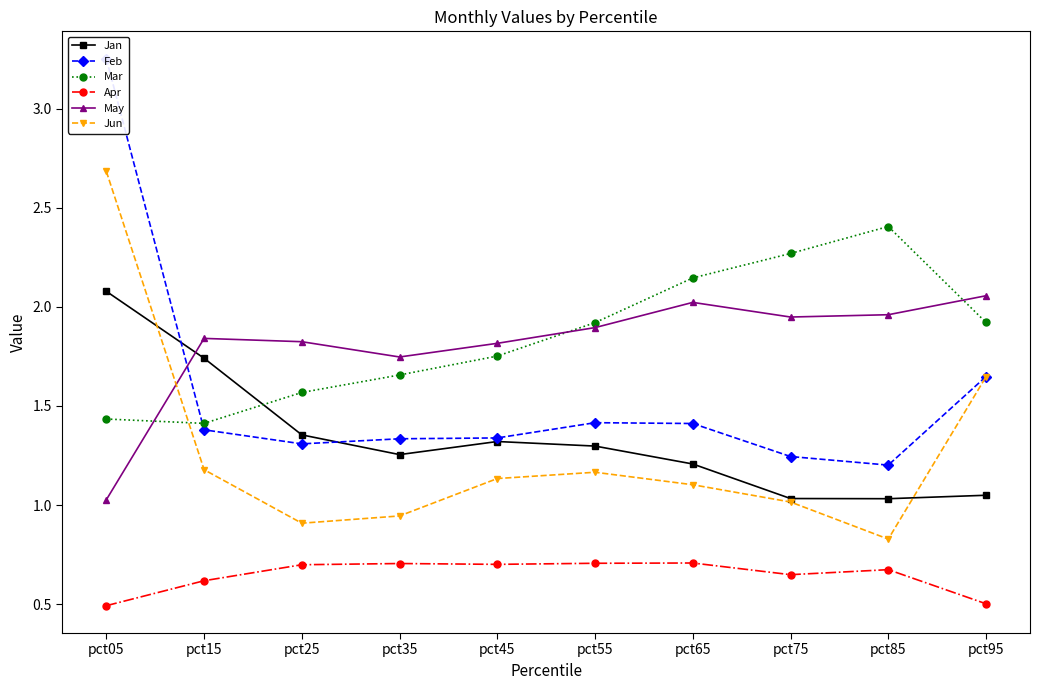

Which category has the lowest value across all series?

pct05